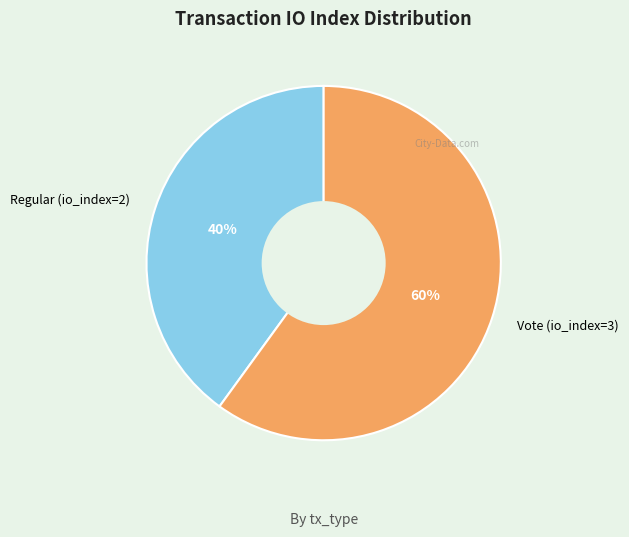

Rank the categories by value from lowest to highest.

Regular (io_index=2), Vote (io_index=3)